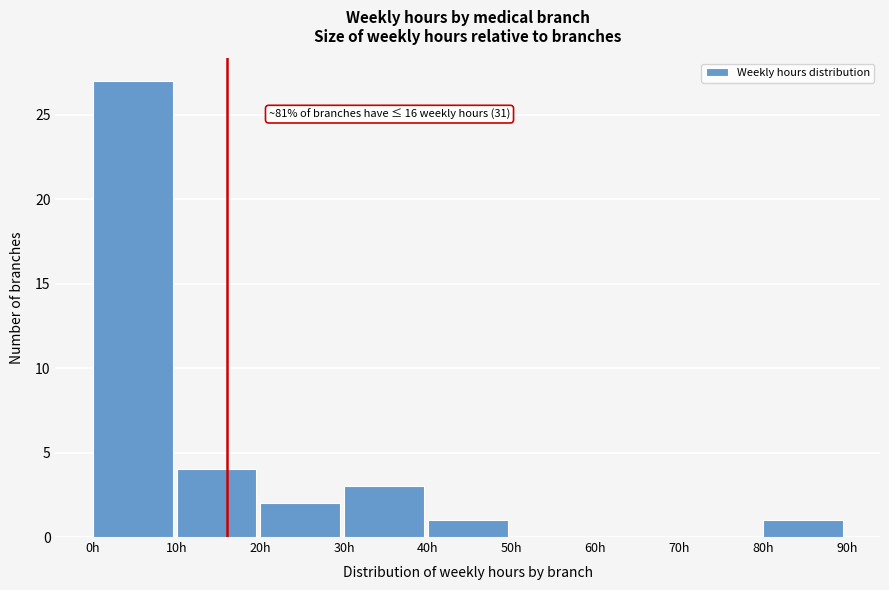

Which range on the x-axis has the tallest bar?

0 to 10